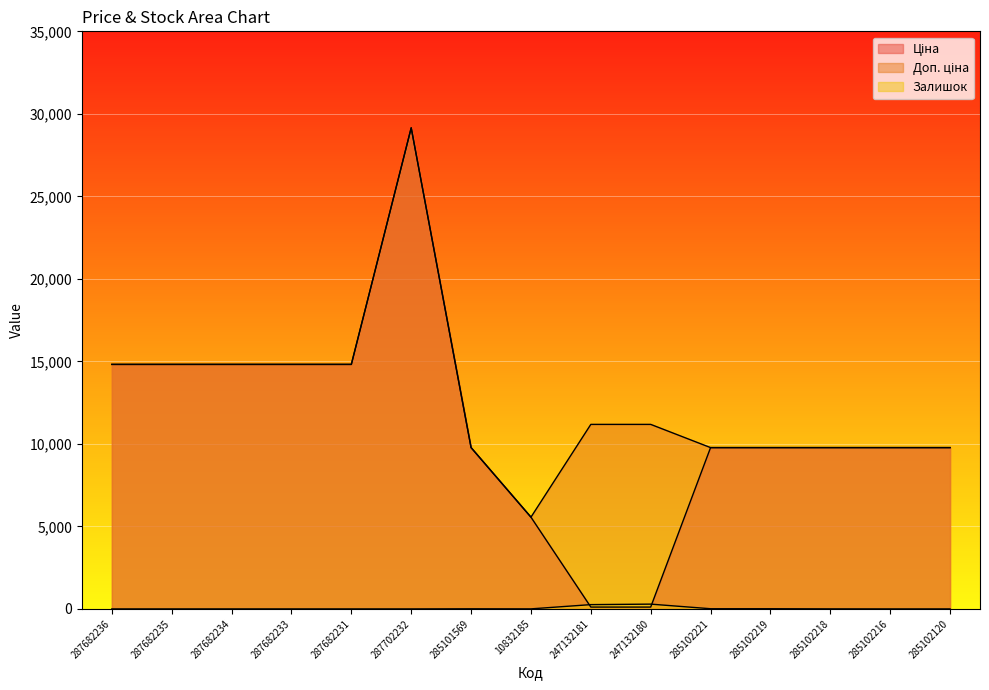

How many lines are shown in the chart?

3